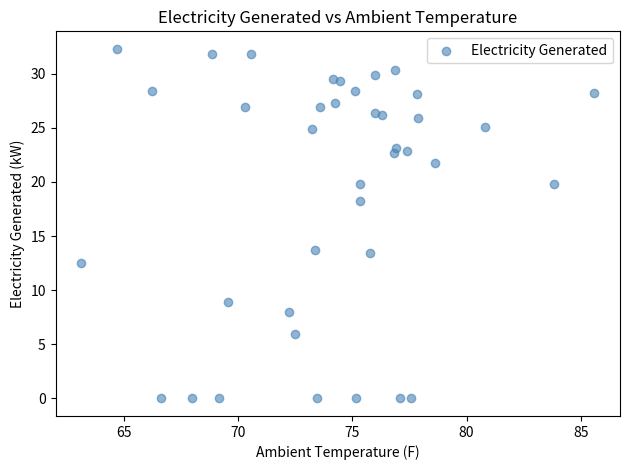

What is the range of Y values (max minus min)?

32.3